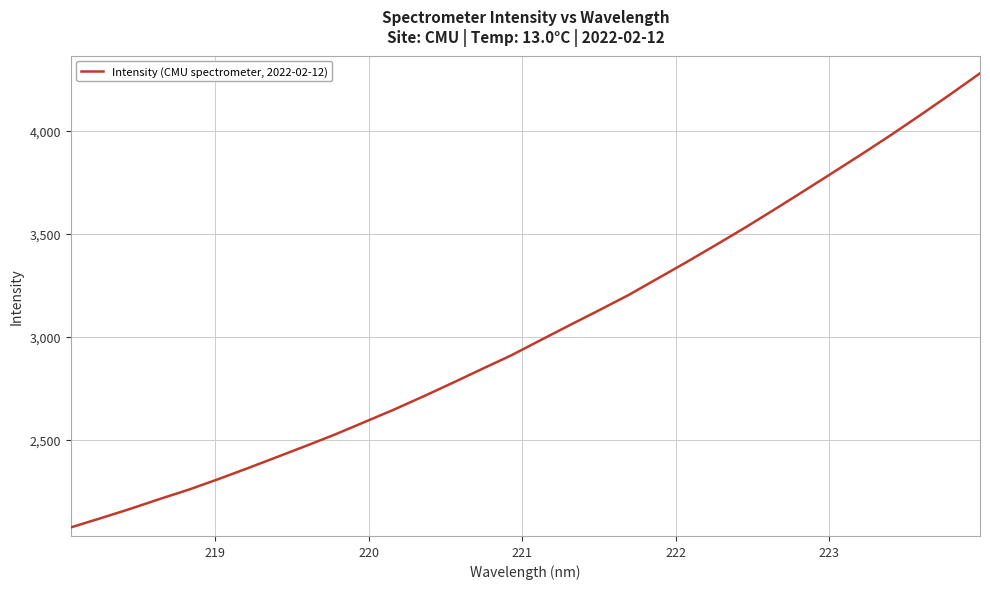

How many lines are shown in the chart?

1